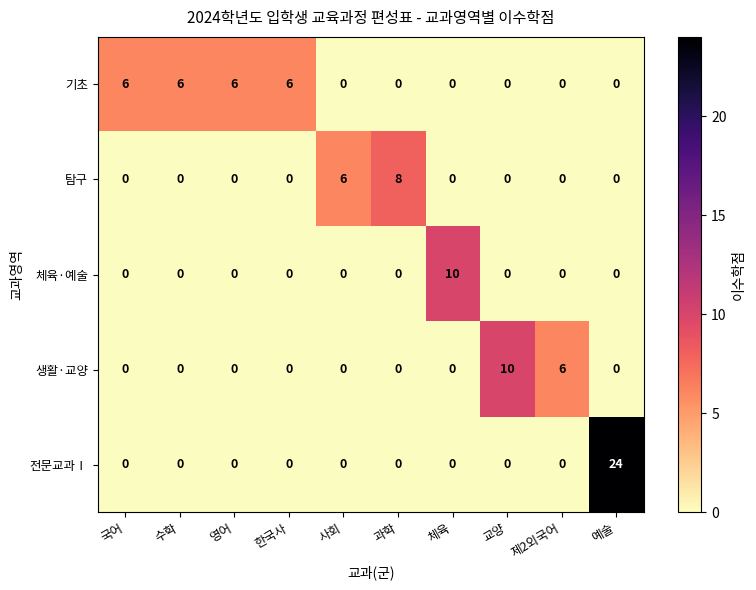

What is the difference between the maximum and minimum values in the 체육·예술 series?

10